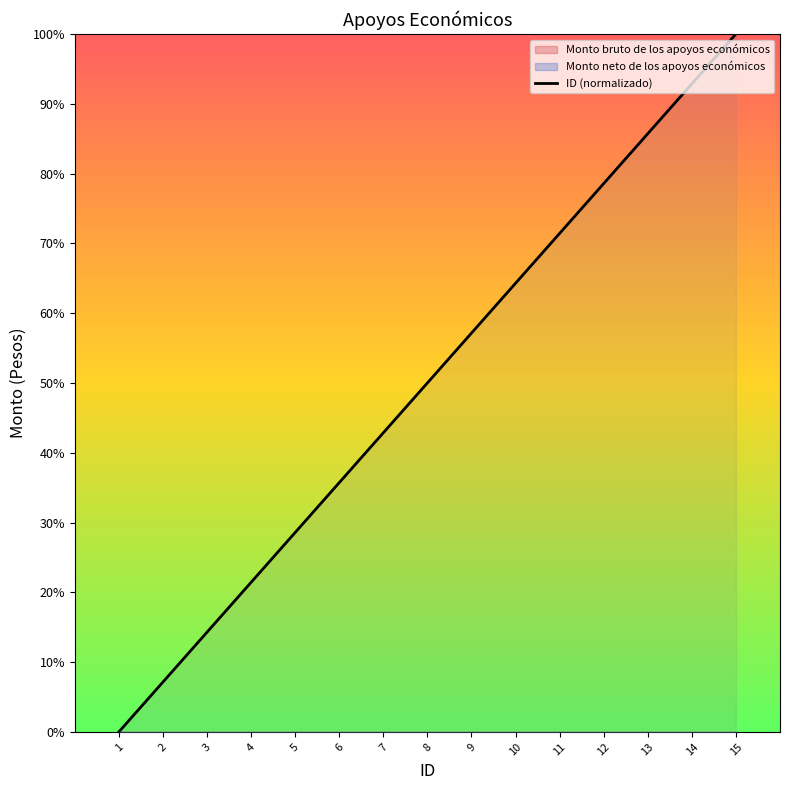

Which has a higher value, 13 or 12?

13